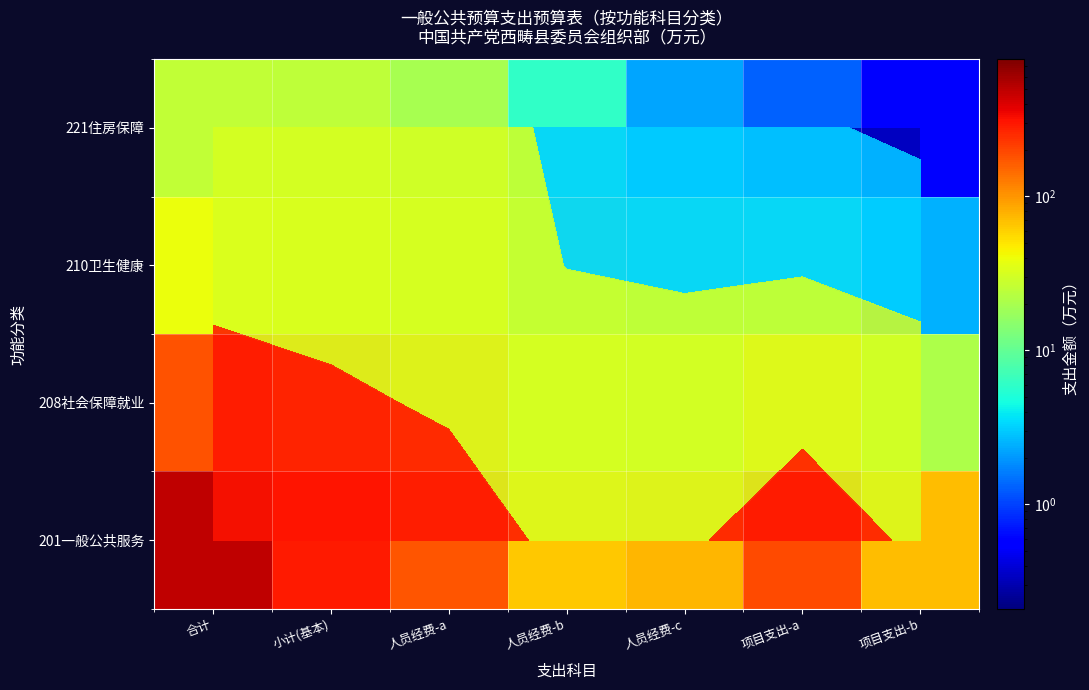

Which series has the largest total across all categories?

201一般公共服务